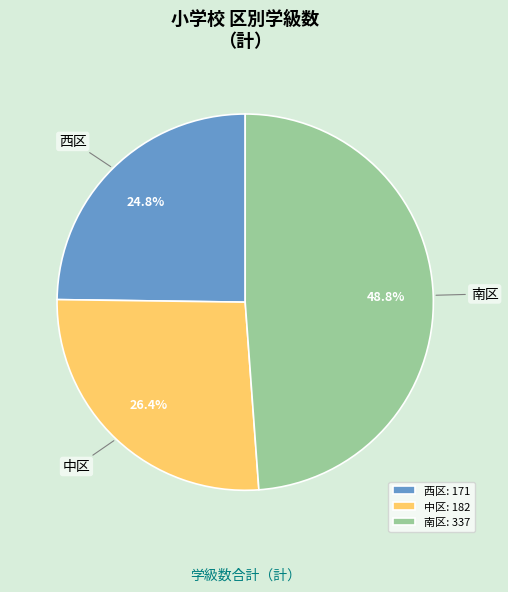

Rank the categories by value from highest to lowest.

南区, 中区, 西区